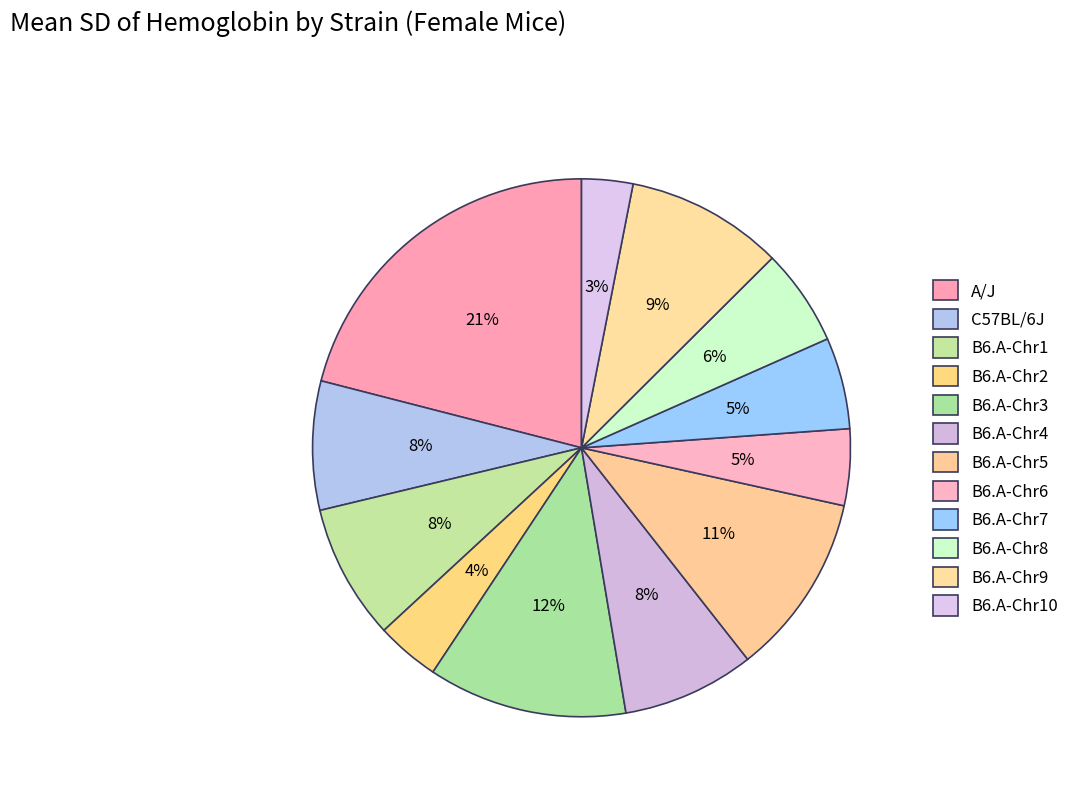

Does C57BL/6J account for over 50% of the chart?

No